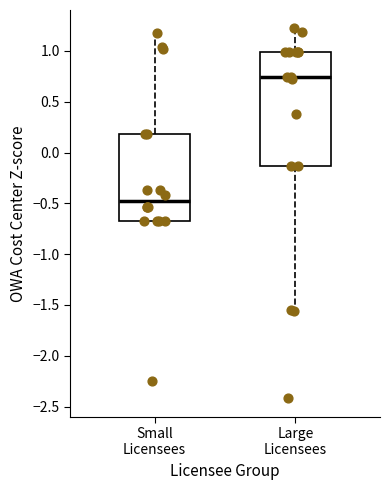

Reading left to right, transcribe this box plot: for each box, give where its median line is, the range the box spans, and where its two whiskers end, as read against the y-axis. The values are not printed on the chart, so give them approximately, as read against the axis.

Small Licensees: median -0.50, box -0.65 to 0.20, whiskers -0.65 to 1.15
Large Licensees: median 0.75, box -0.15 to 1.00, whiskers -1.55 to 1.20